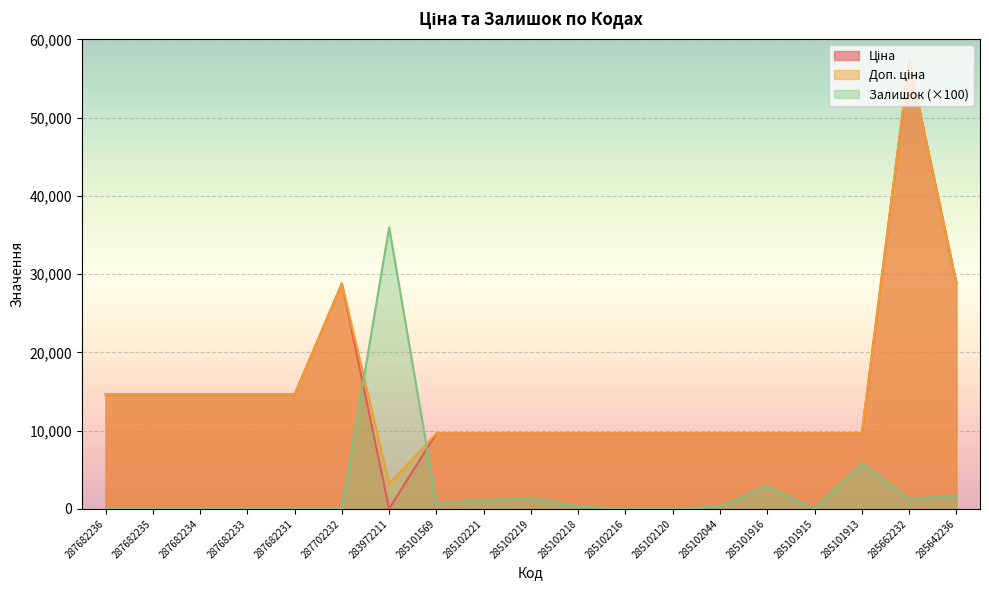

Reading left to right, list all the values displayed in this chart.

Ціна: 287682236=14649.6	287682235=14649.6	287682234=14649.6	287682233=14649.6	287682231=14649.6	287702232=28821.8	283972211=32.0	285101569=9664.7	285102221=9664.7	285102219=9664.7	285102218=9664.7	285102216=9664.7	285102120=9664.7	285102044=9664.7	285101916=9664.7	285101915=9664.7	285101913=9664.7	285662232=57235.5	285642236=28890.3
Доп. ціна: 287682236=14649.6	287682235=14649.6	287682234=14649.6	287682233=14649.6	287682231=14649.6	287702232=28821.8	283972211=3205.0	285101569=9664.7	285102221=9664.7	285102219=9664.7	285102218=9664.7	285102216=9664.7	285102120=9664.7	285102044=9664.7	285101916=9664.7	285101915=9664.7	285101913=9664.7	285662232=57235.5	285642236=28890.3
Залишок: 287682236=0.0	287682235=0.0	287682234=0.0	287682233=0.0	287682231=0.0	287702232=0.0	283972211=36000.0	285101569=700.0	285102221=1100.0	285102219=1400.0	285102218=300.0	285102216=0.0	285102120=0.0	285102044=300.0	285101916=2900.0	285101915=0.0	285101913=5800.0	285662232=1300.0	285642236=1700.0